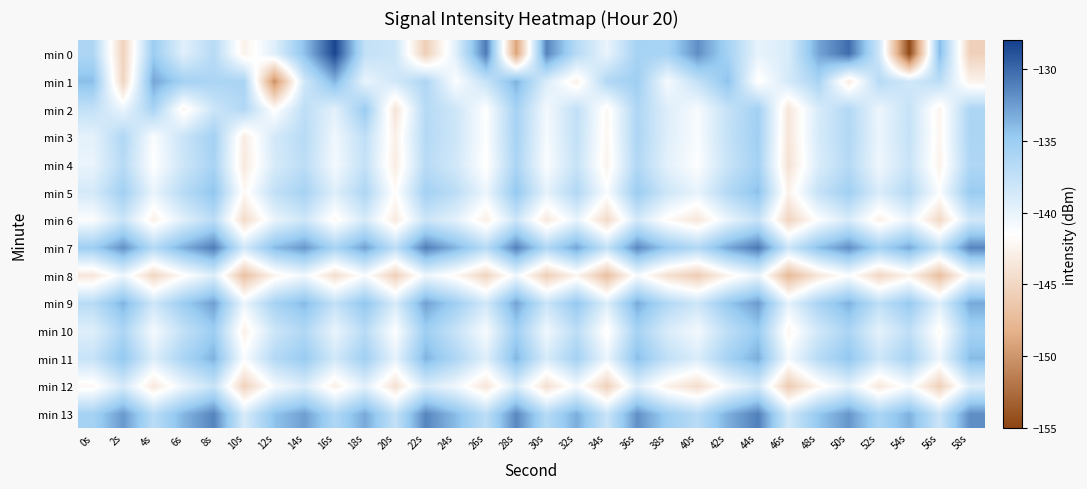

How many data points does each series have?

30